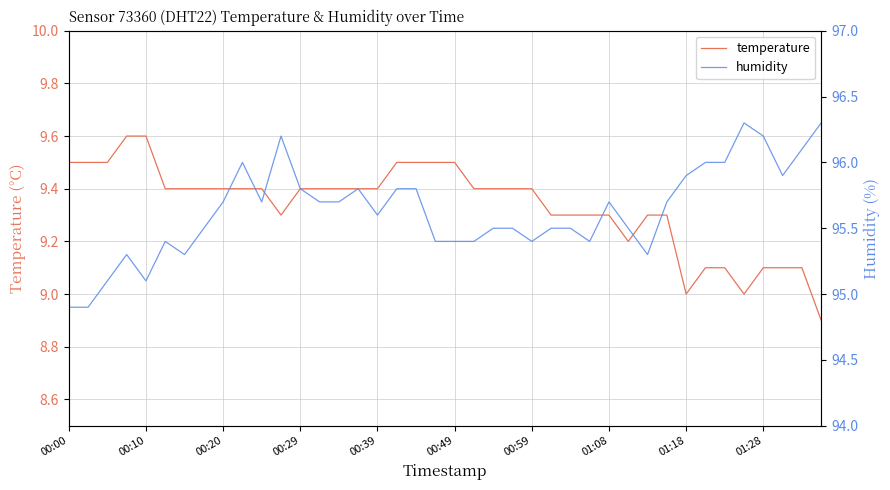

Does the chart have visible grid lines?

Yes